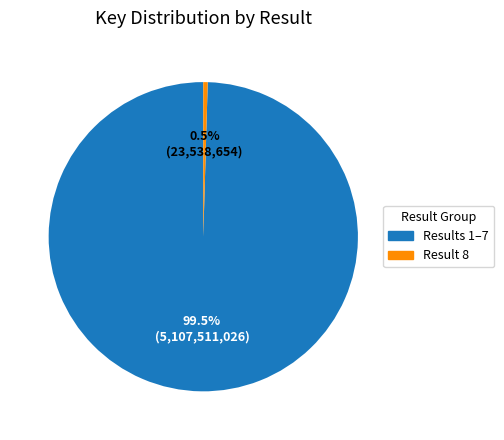

Is Results 1–7 the majority of the pie?

Yes